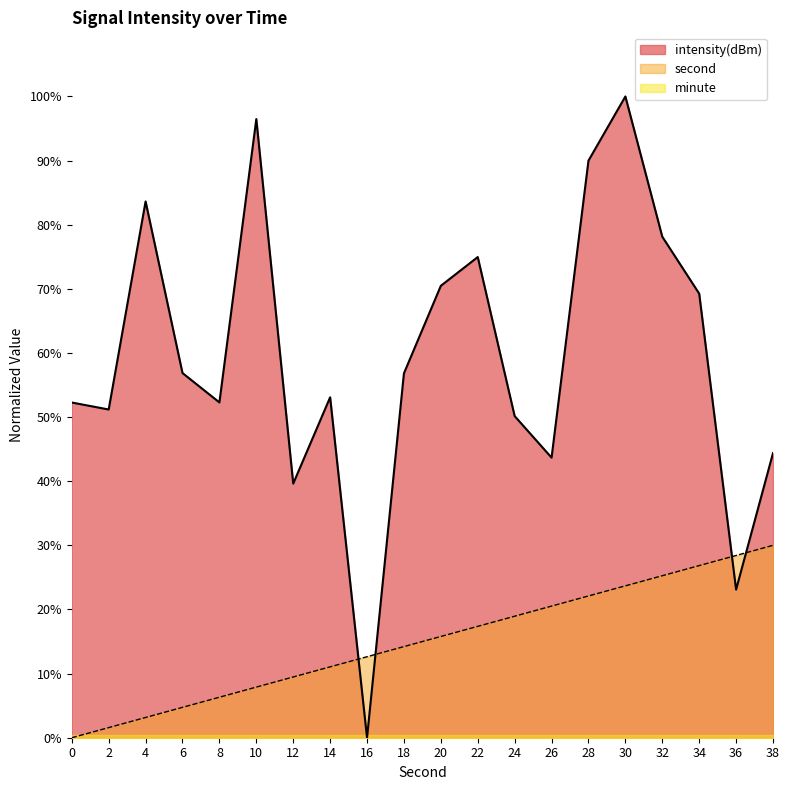

The value of intensity(dBm) at 14 is 53.1. True or false?

True